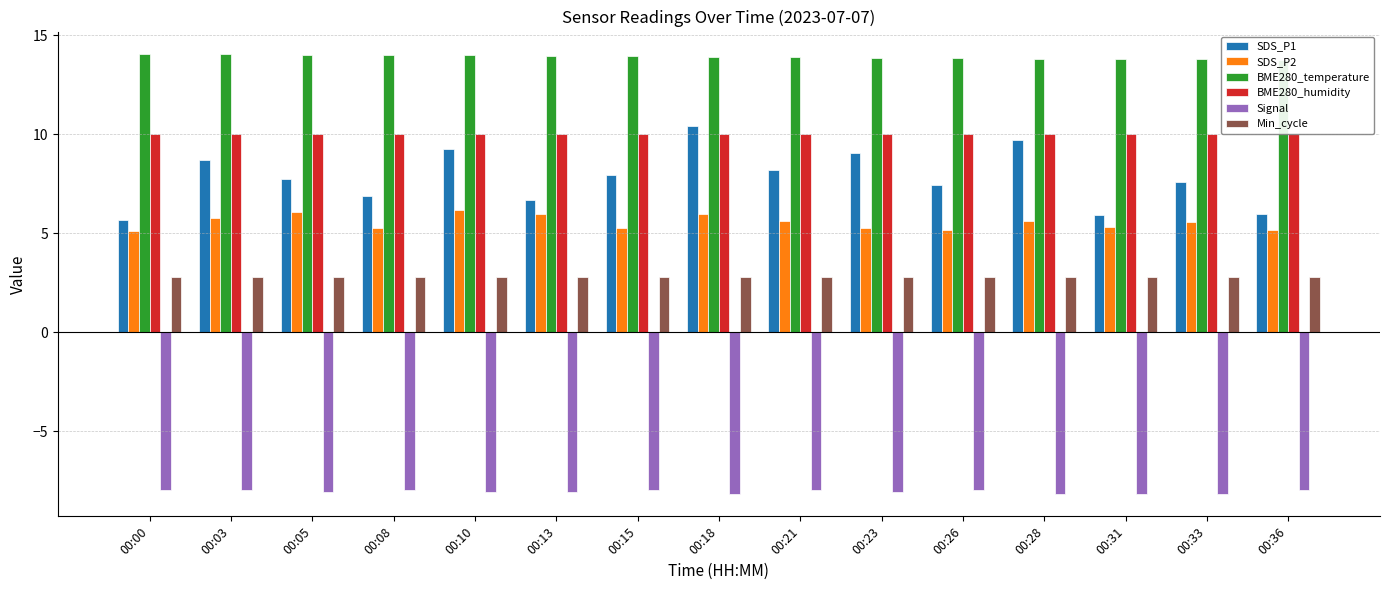

Between 00:00 and 00:13, which series saw the biggest shift?

SDS_P1